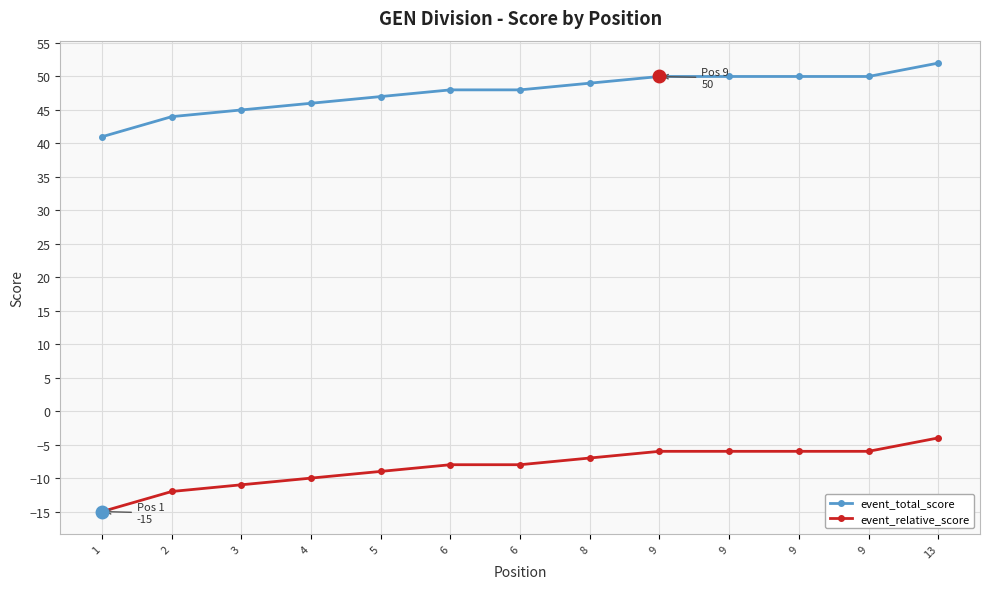

How many values in the event_relative_score series exceed -8?

6